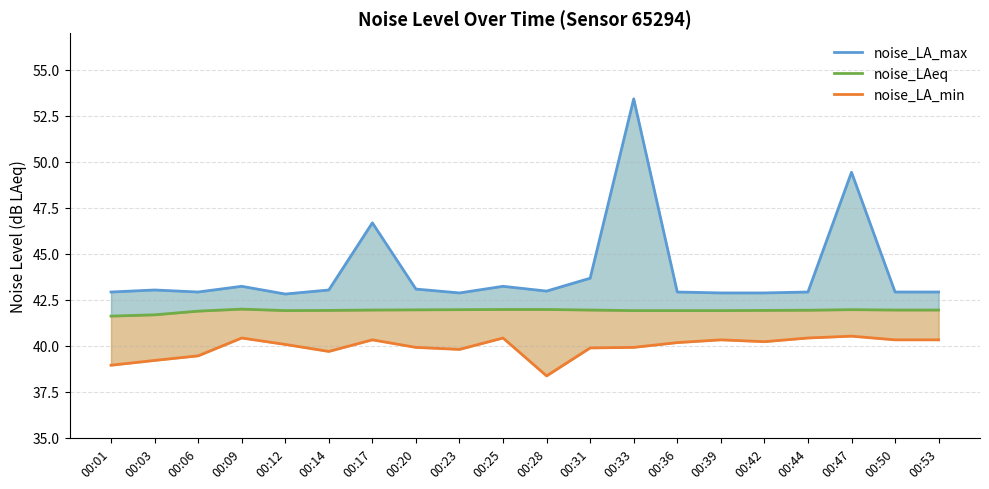

At which category does the chart reach its peak across all series?

00:33